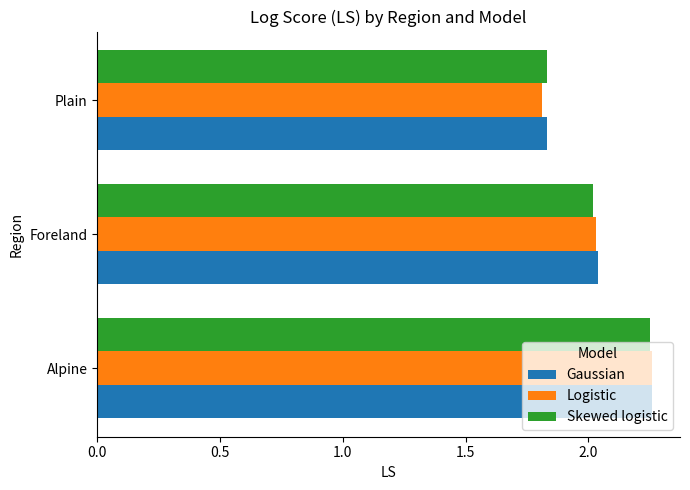

List the labels in order of Gaussian value, smallest first.

Plain, Foreland, Alpine